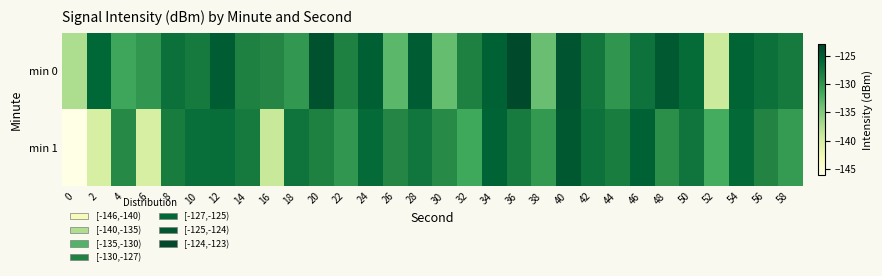

Which has a higher value, 28 or 6?

28